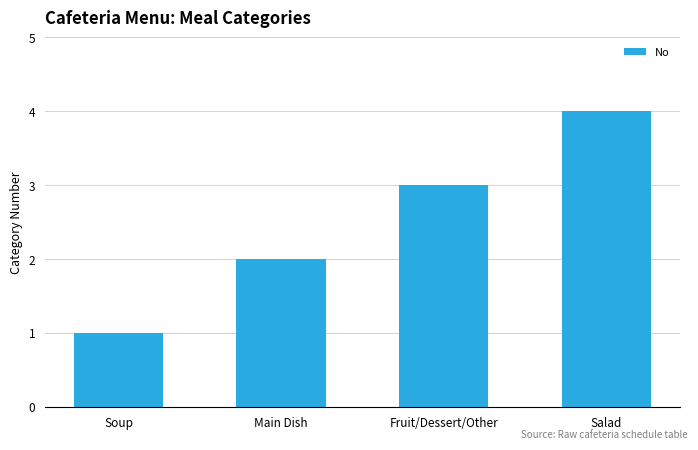

What is the difference between the second highest and minimum values?

2